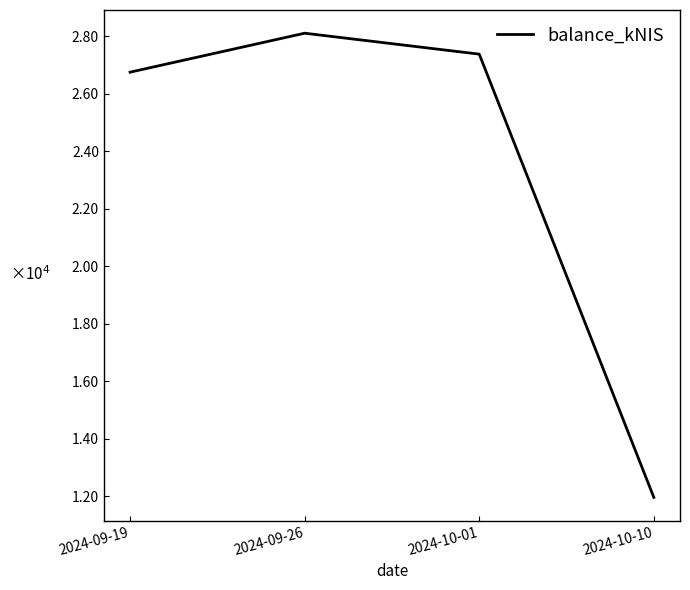

Where is the first local maximum?

2024-09-26